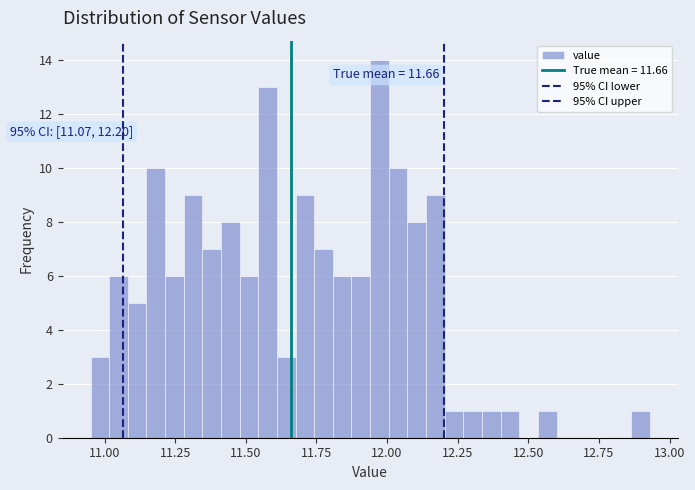

Read against the x-axis, roughly where is the centre of the tallest bar?

11.95